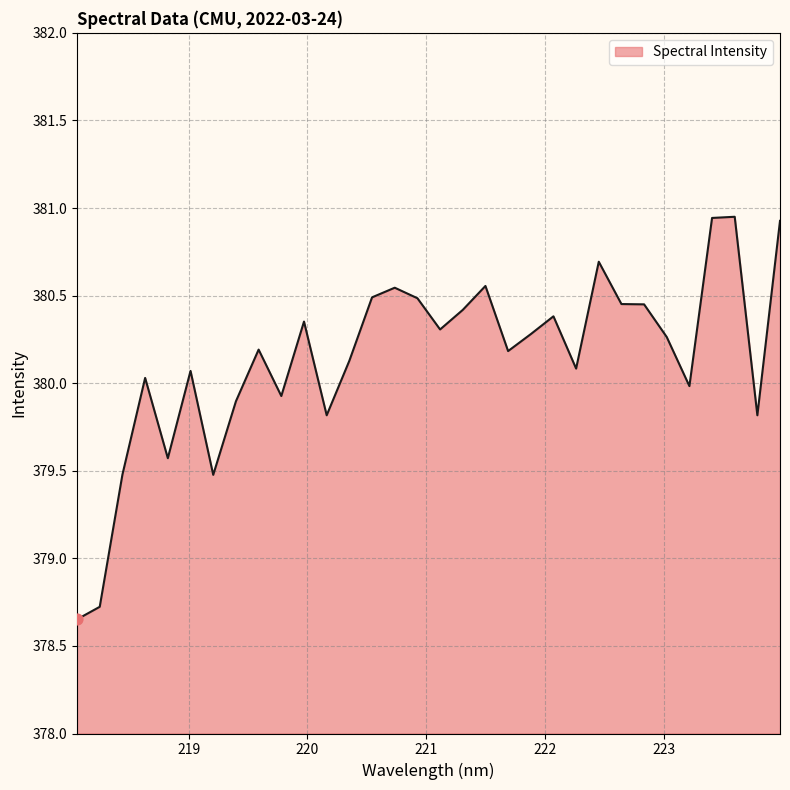

What is the difference between the maximum and minimum values?

2.3